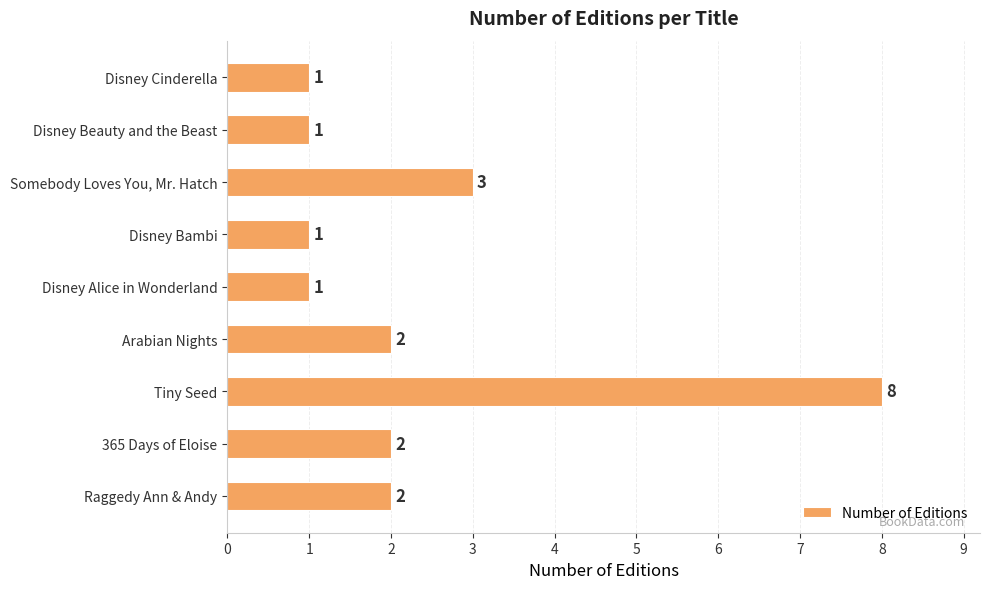

Where is the data nearest to the value 4?

Somebody Loves You, Mr. Hatch